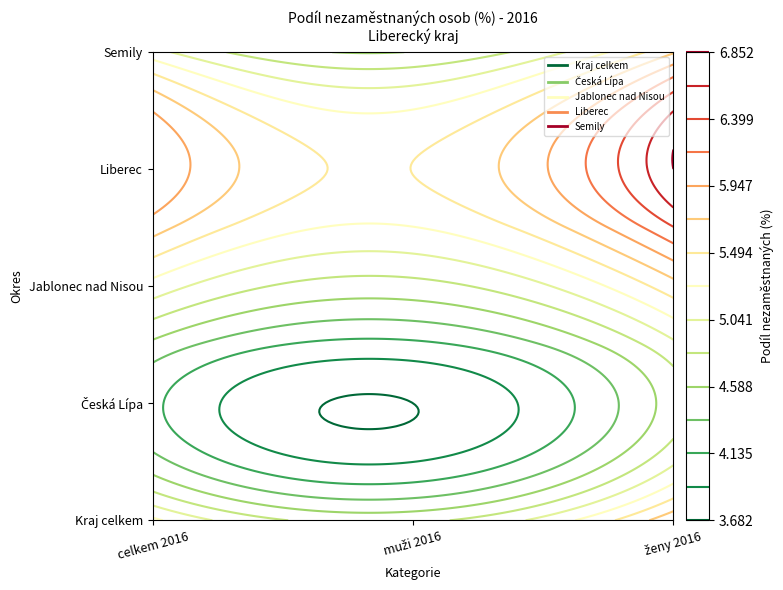

What is the difference between the highest and lowest values at 0?

2.0